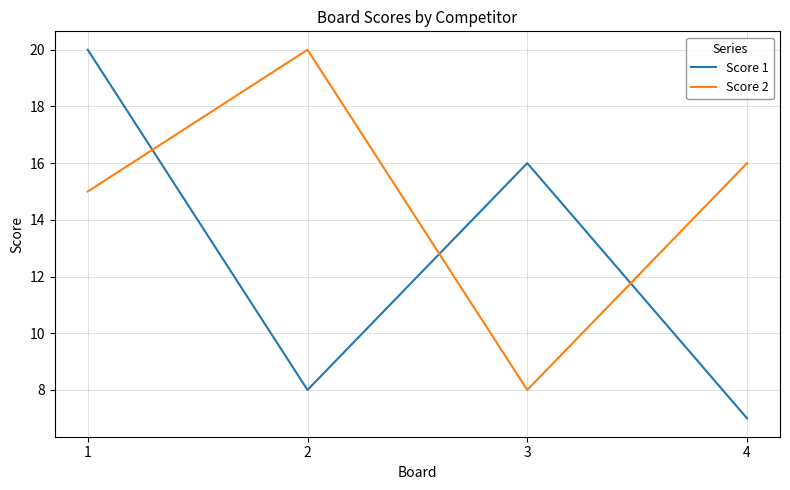

Which category has the lowest value in the Score 1 series?

4